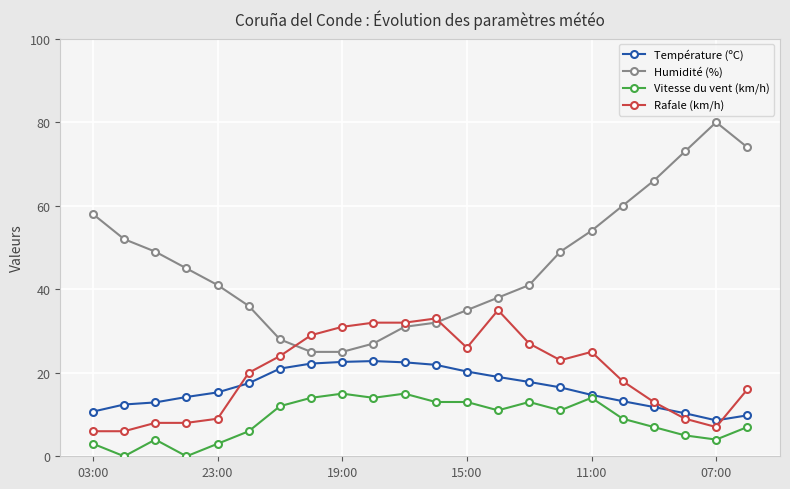

How many data points does each series have?

22